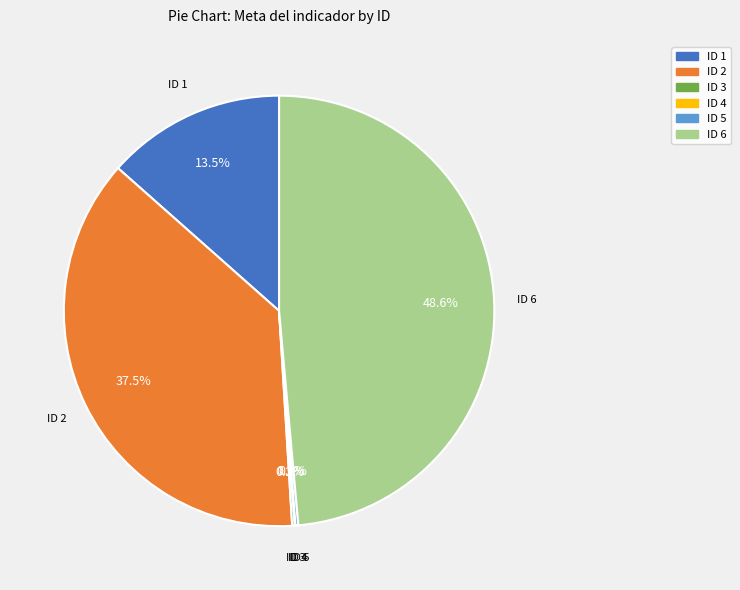

Does any single category account for the majority?

No